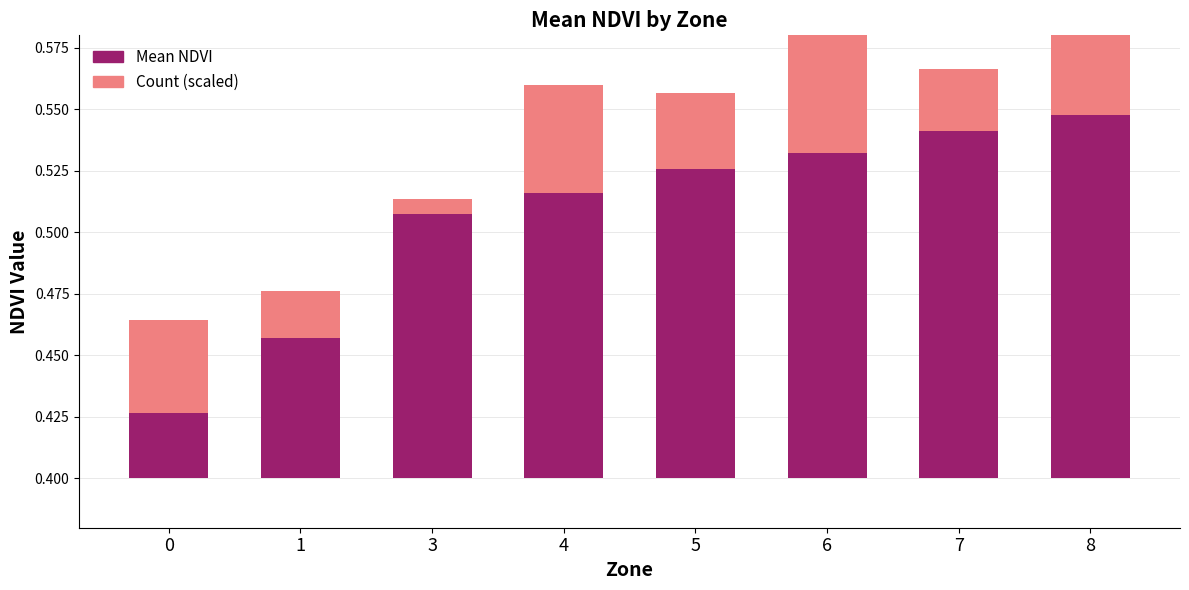

At 0, list the series in order from smallest to largest.

Mean NDVI, Count (scaled)